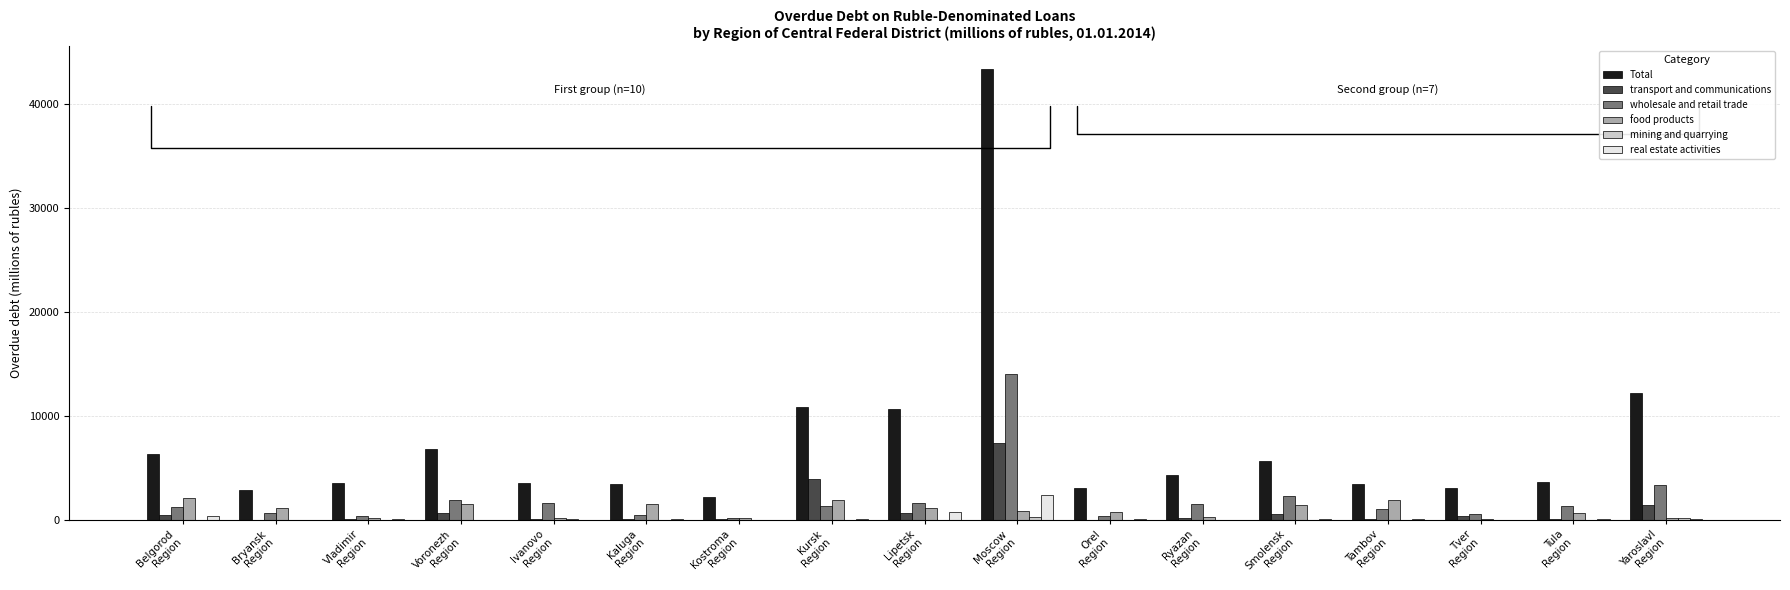

What is the sum of all wholesale and retail trade values?

34061